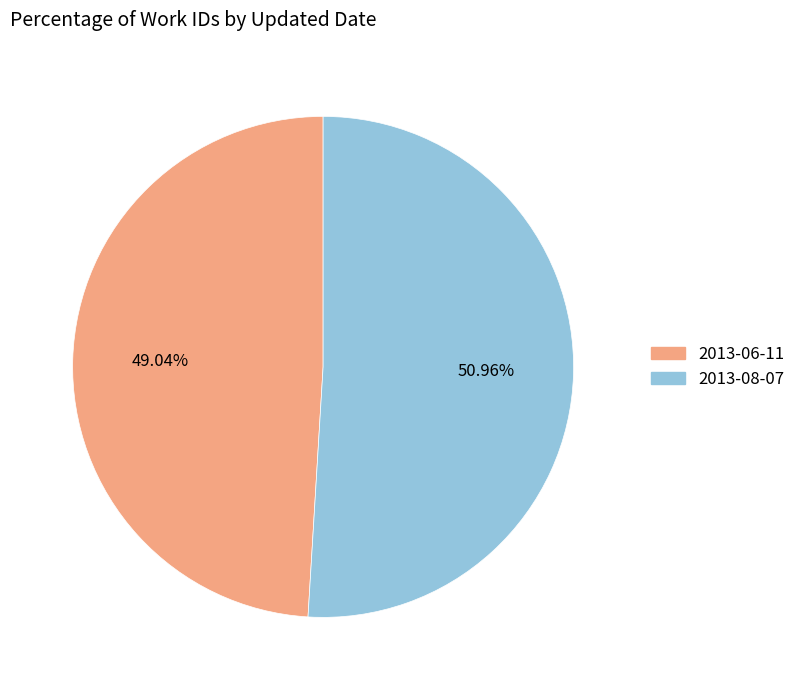

Combined, what portion of the pie is 2013-06-11 and 2013-08-07?

100.0%